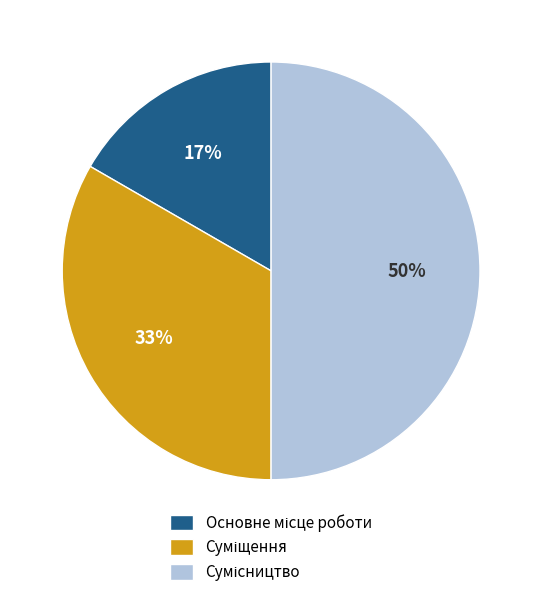

To the nearest percent, what is the average slice percentage?

33%